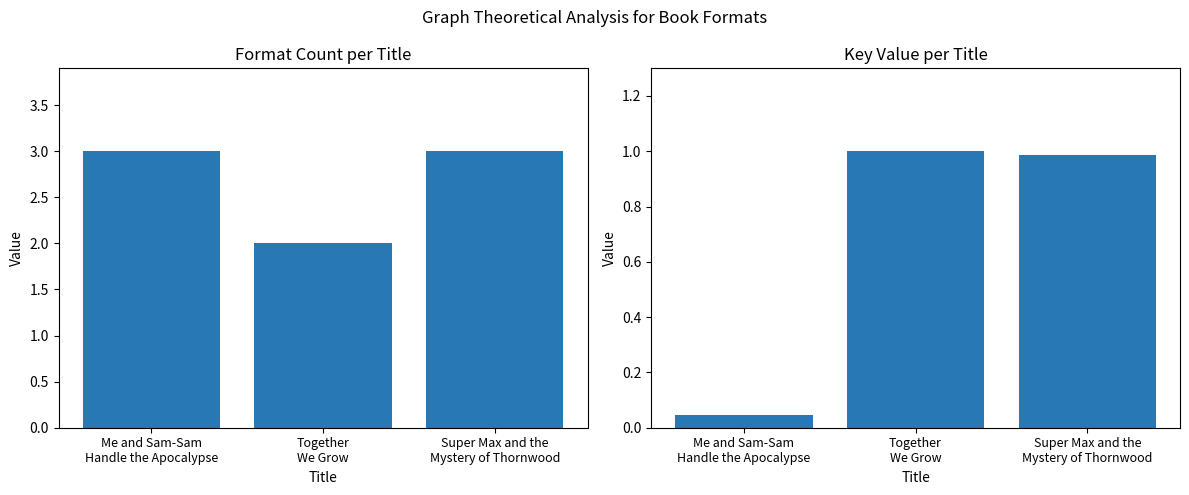

Is it true that Format Count per Title equals 2.0 at Together
We Grow?

True